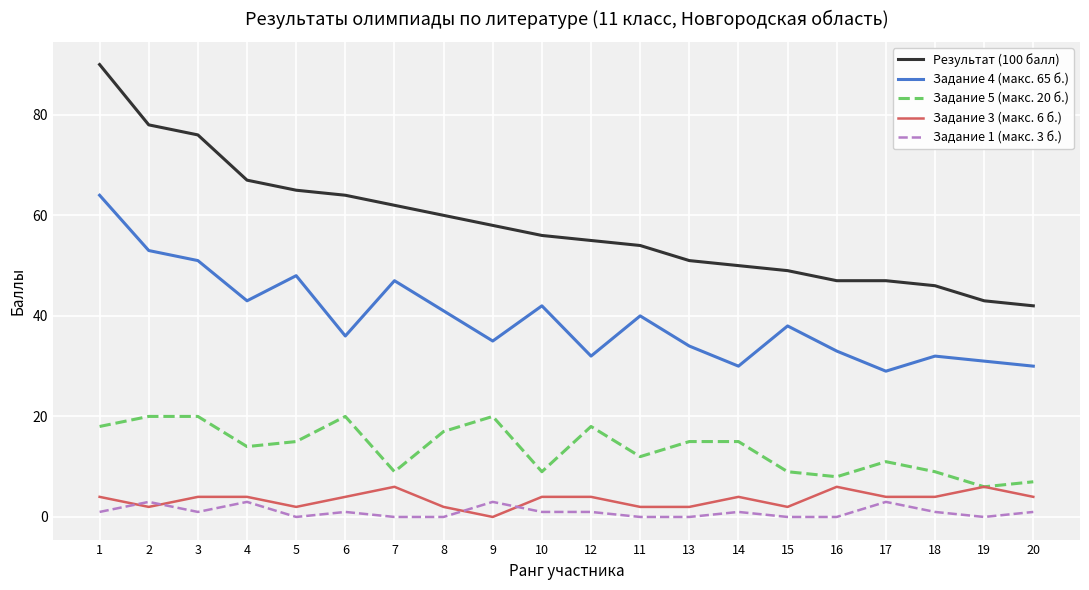

List the series in order of their peak value, highest first.

Результат (100 балл), Задание 4 (макс. 65 б.), Задание 5 (макс. 20 б.), Задание 3 (макс. 6 б.), Задание 1 (макс. 3 б.)